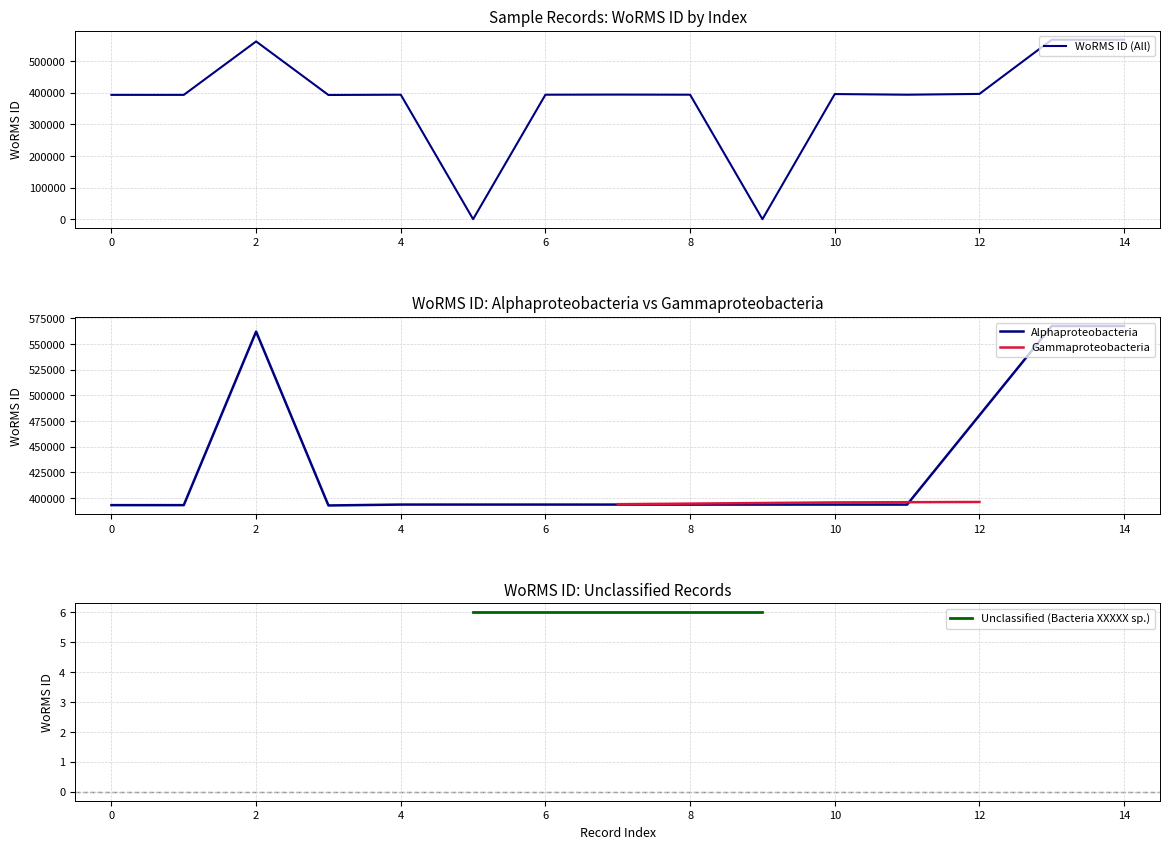

Does the chart display data point markers on the line(s)?

No